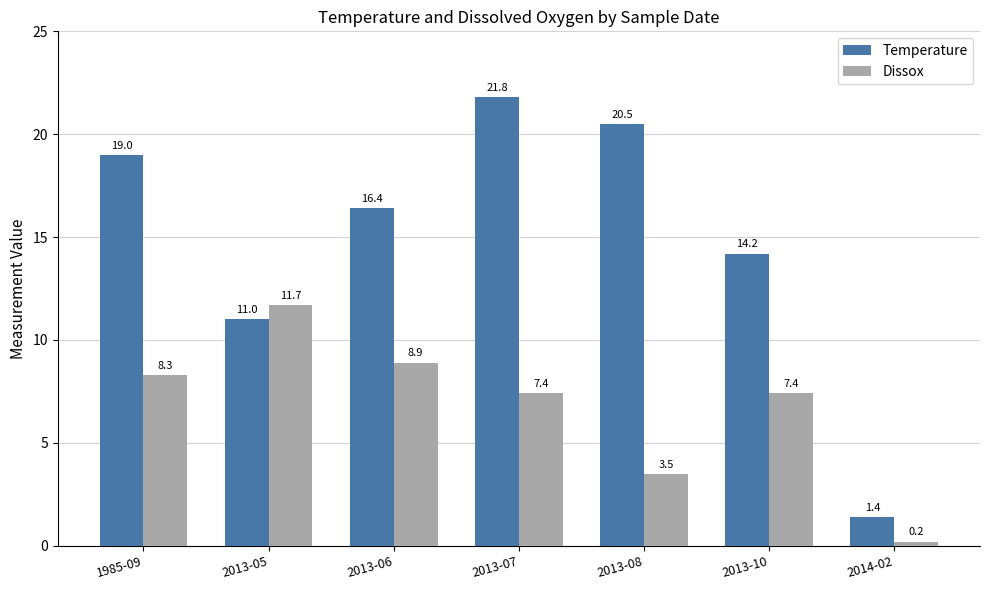

Which series has the largest range (max minus min)?

Temperature